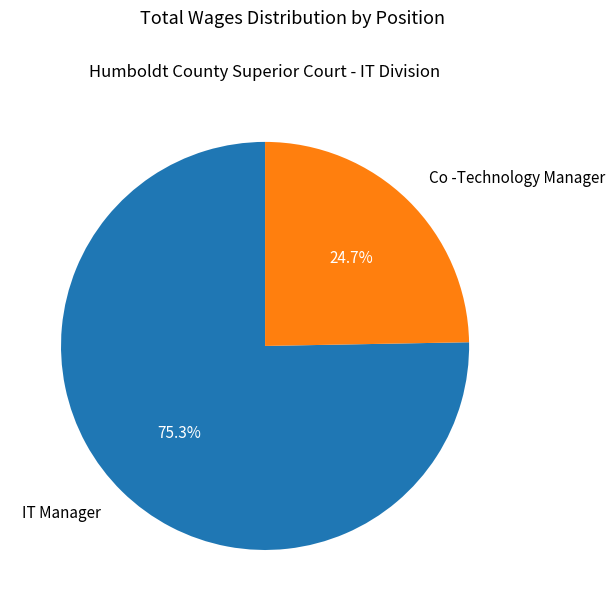

What is the ratio of the value at IT Manager to the value at Co -Technology Manager?

3.0